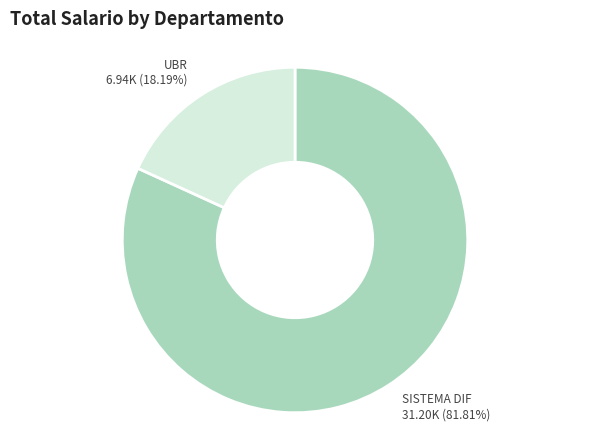

Rank the categories by value from highest to lowest.

SISTEMA DIF, UBR